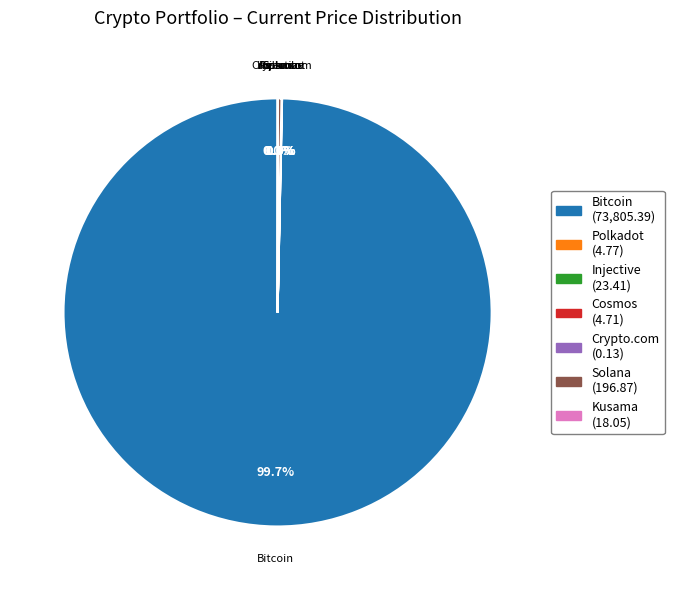

Does Bitcoin account for over 50% of the chart?

Yes